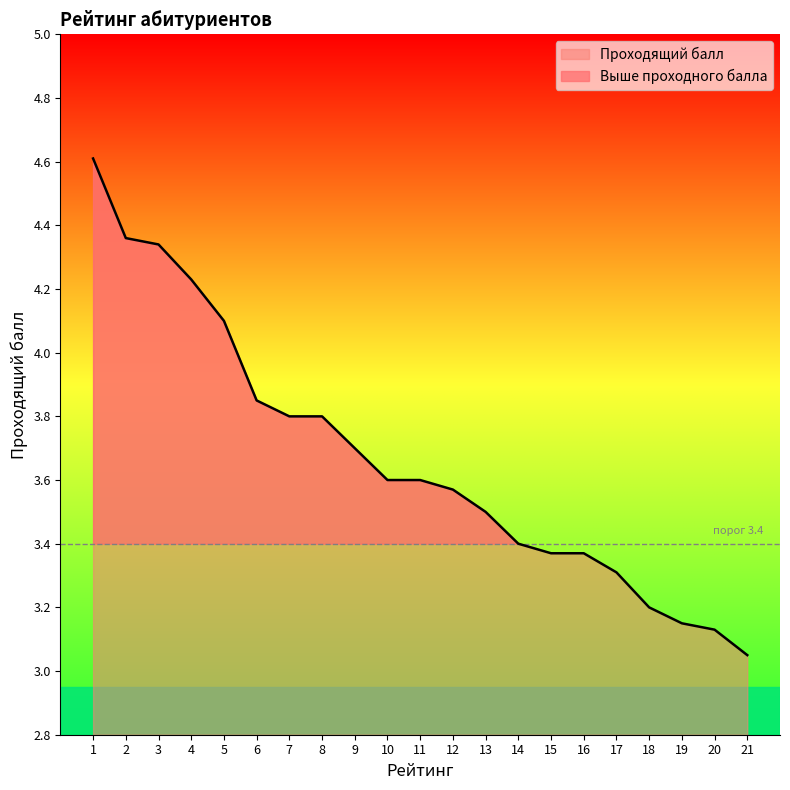

Count the number of categories in the chart.

21